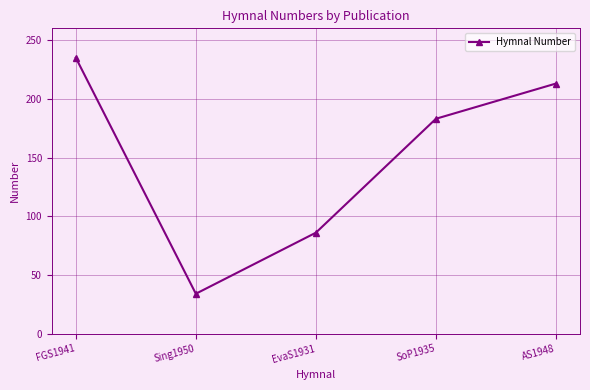

At which category does the data reach its first local valley?

Sing1950